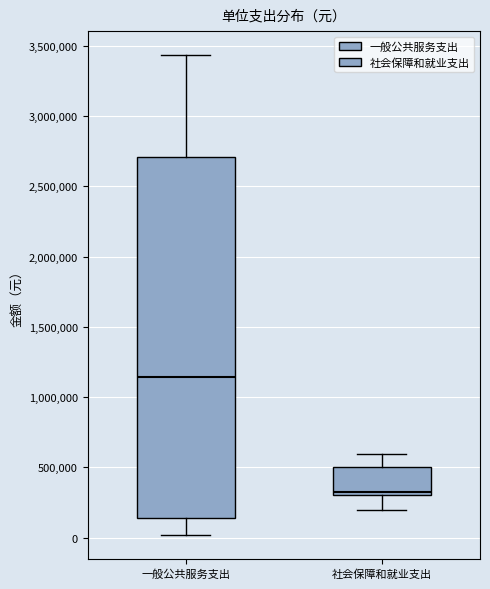

Reading left to right, transcribe this box plot: for each box, give where its median line is, the range the box spans, and where its two whiskers end, as read against the y-axis. The values are not printed on the chart, so give them approximately, as read against the axis.

一般公共服务支出: median 1150000, box 150000 to 2700000, whiskers 0 to 3450000
社会保障和就业支出: median 350000, box 300000 to 500000, whiskers 200000 to 600000